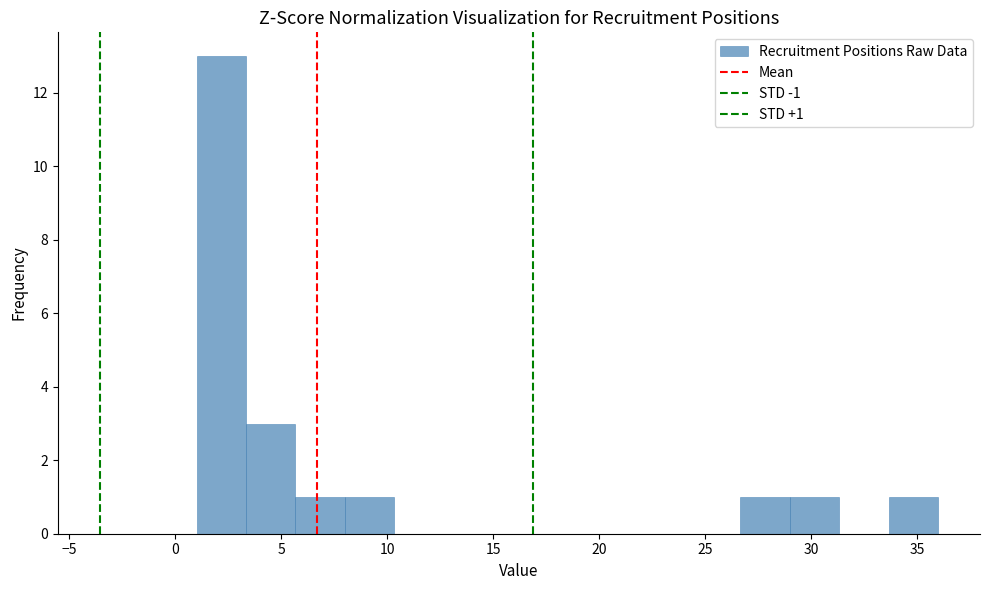

Which range on the x-axis has the tallest bar?

1.0 to 3.5